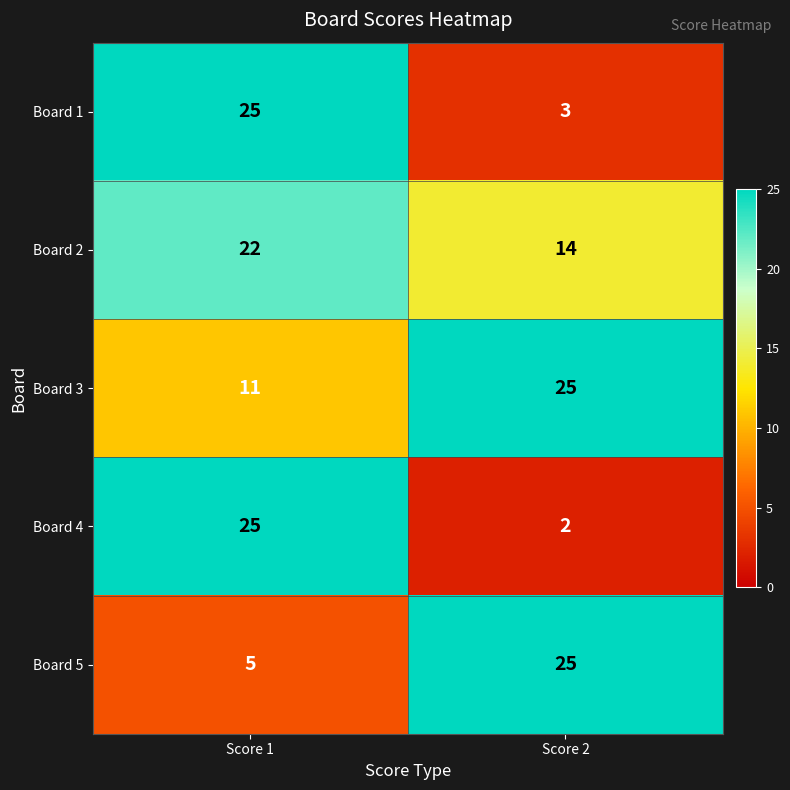

Which series changed the most between Score 1 and Score 2?

Board 4